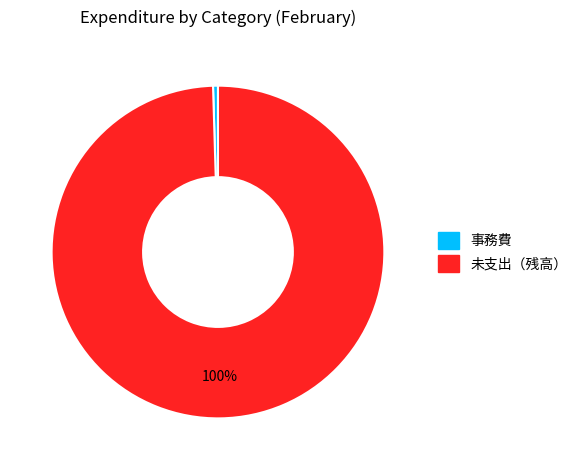

To the nearest percent, what is the average slice percentage?

50%